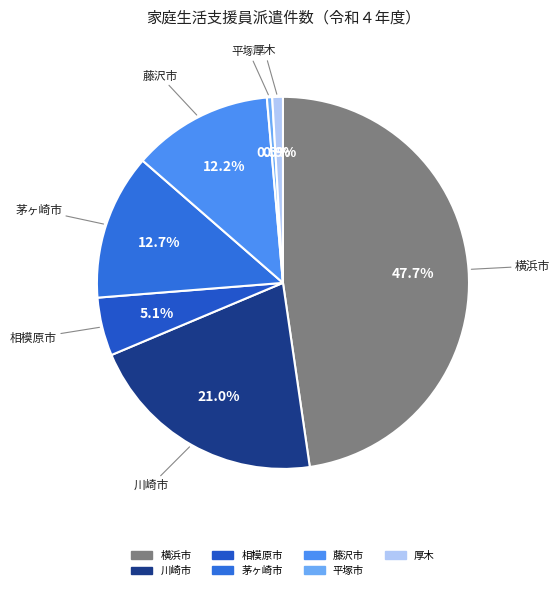

What is the largest slice in the pie chart?

横浜市